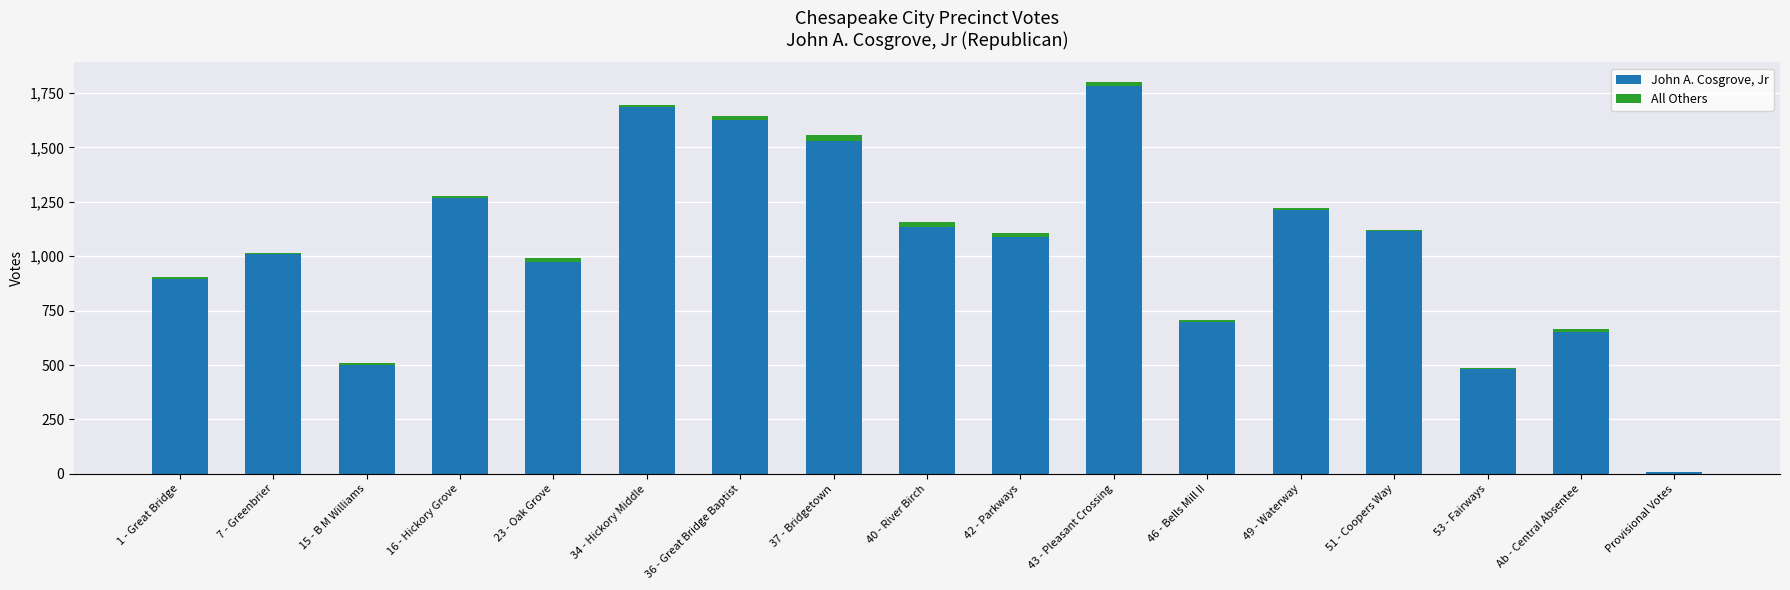

What is the maximum value for John A. Cosgrove, Jr?

1784